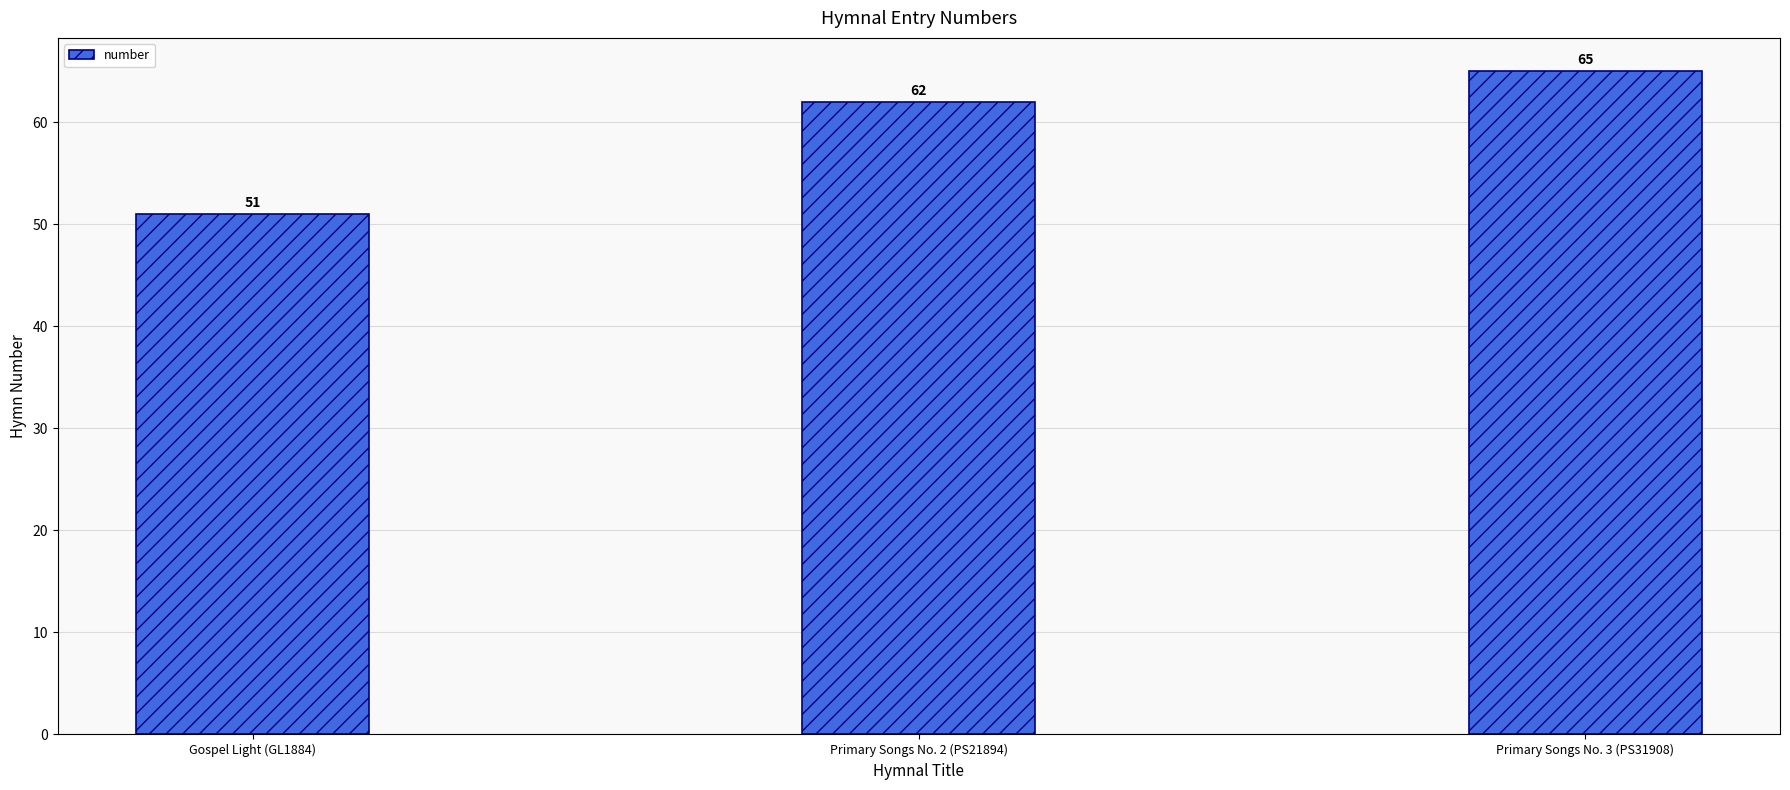

List the labels in order of value, largest first.

Primary Songs No. 3 (PS31908), Primary Songs No. 2 (PS21894), Gospel Light (GL1884)